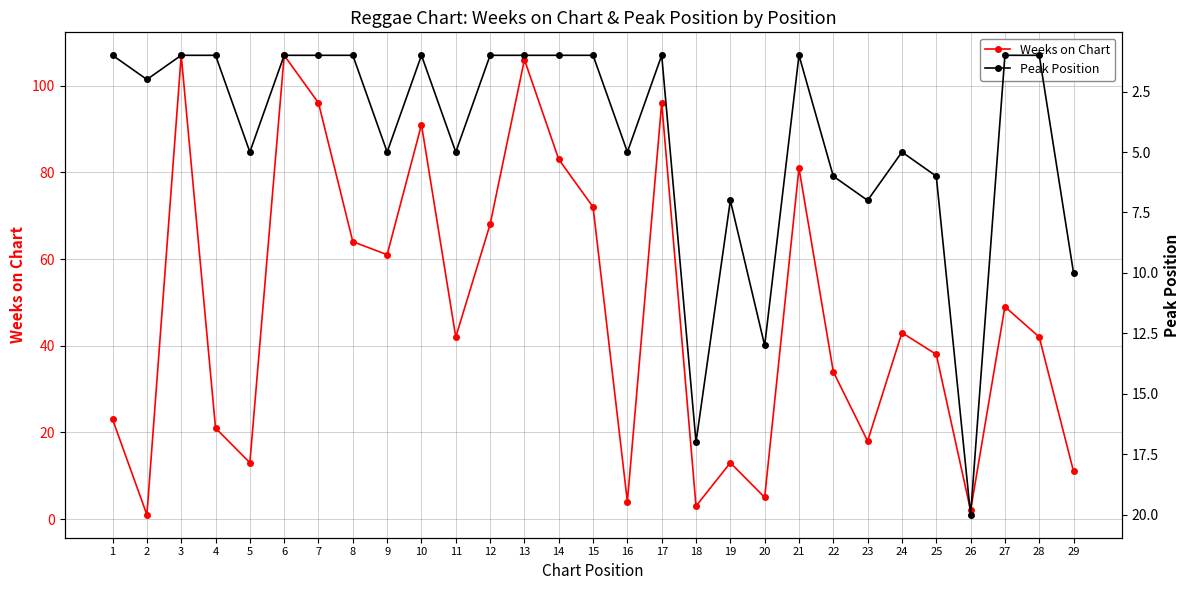

Does the chart have visible grid lines?

Yes